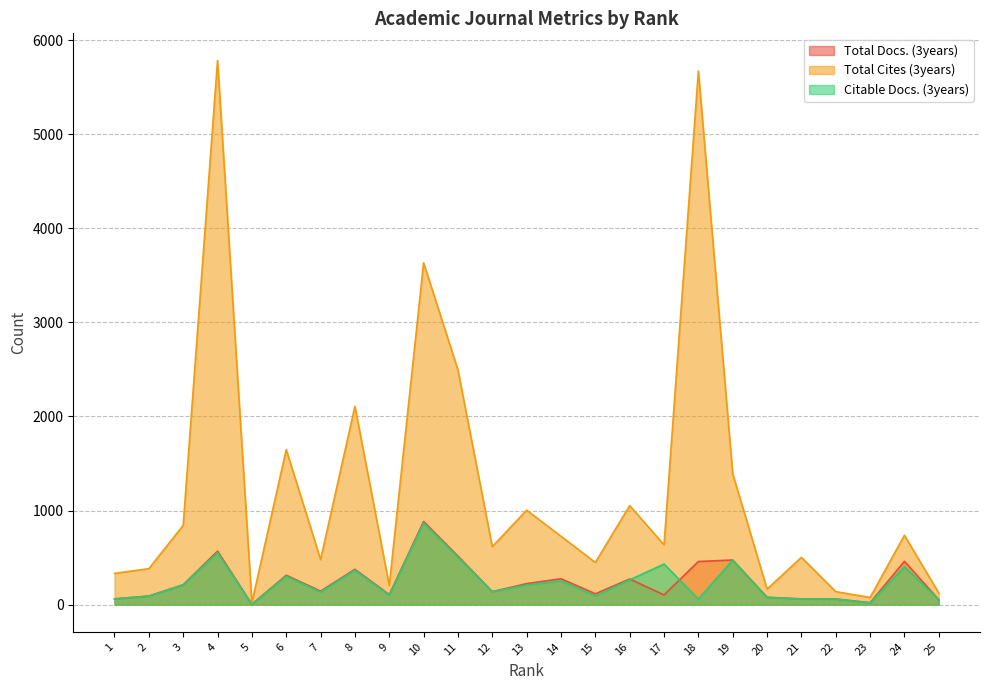

At which label does Total Docs. (3years) first exceed 143?

3